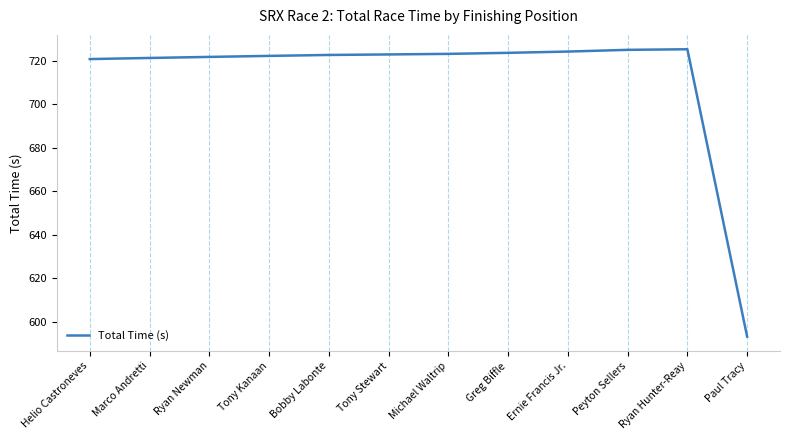

Read the value at Peyton Sellers.

725.1